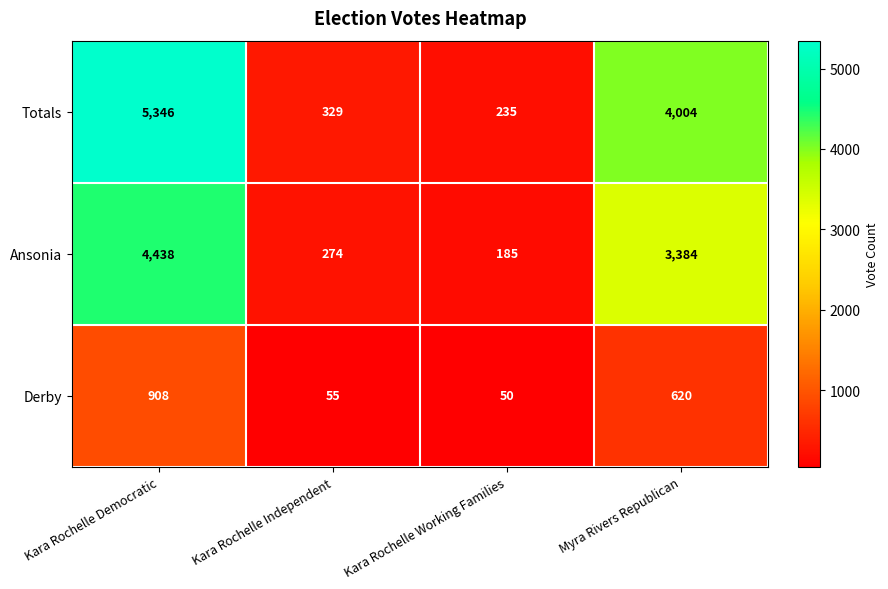

What is the total value across all series at Kara Rochelle Independent?

658